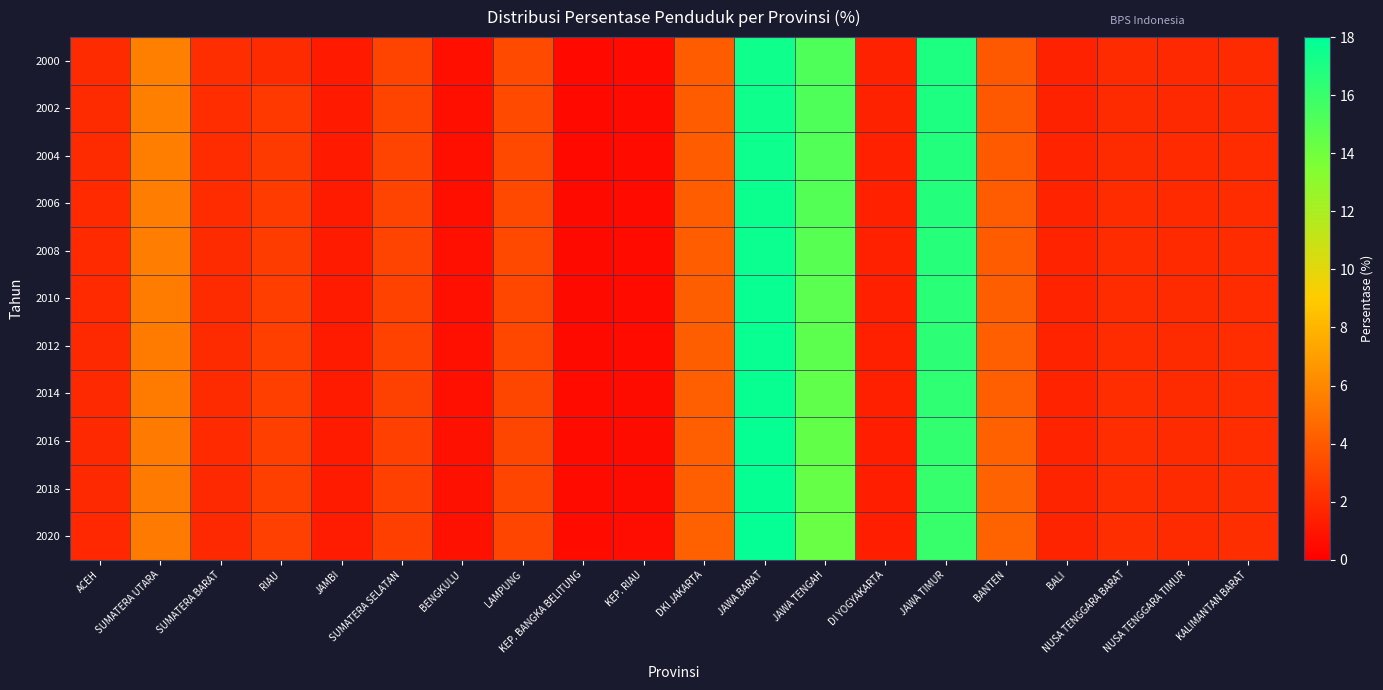

Reading left to right, list all the values displayed in this chart.

2000: ACEH=1.9	SUMATERA UTARA=5.7	SUMATERA BARAT=2.1	RIAU=1.9	JAMBI=1.2	SUMATERA SELATAN=3.0	BENGKULU=0.7	LAMPUNG=3.3	KEP. BANGKA BELITUNG=0.4	KEP. RIAU=0.5	DKI JAKARTA=4.1	JAWA BARAT=17.4	JAWA TENGAH=15.2	DI YOGYAKARTA=1.5	JAWA TIMUR=16.9	BANTEN=4.0	BALI=1.5	NUSA TENGGARA BARAT=1.9	NUSA TENGGARA TIMUR=1.9	KALIMANTAN BARAT=2.0
2002: ACEH=1.9	SUMATERA UTARA=5.6	SUMATERA BARAT=2.0	RIAU=2.5	JAMBI=1.2	SUMATERA SELATAN=3.0	BENGKULU=0.7	LAMPUNG=3.3	KEP. BANGKA BELITUNG=0.4	KEP. RIAU=0.5	DKI JAKARTA=4.1	JAWA BARAT=17.4	JAWA TENGAH=15.2	DI YOGYAKARTA=1.5	JAWA TIMUR=16.9	BANTEN=4.0	BALI=1.5	NUSA TENGGARA BARAT=1.9	NUSA TENGGARA TIMUR=1.9	KALIMANTAN BARAT=2.0
2004: ACEH=1.9	SUMATERA UTARA=5.6	SUMATERA BARAT=2.0	RIAU=2.6	JAMBI=1.2	SUMATERA SELATAN=3.0	BENGKULU=0.7	LAMPUNG=3.2	KEP. BANGKA BELITUNG=0.5	KEP. RIAU=0.5	DKI JAKARTA=4.1	JAWA BARAT=17.5	JAWA TENGAH=15.1	DI YOGYAKARTA=1.5	JAWA TIMUR=16.8	BANTEN=4.0	BALI=1.6	NUSA TENGGARA BARAT=2.0	NUSA TENGGARA TIMUR=1.9	KALIMANTAN BARAT=2.0
2006: ACEH=1.9	SUMATERA UTARA=5.5	SUMATERA BARAT=2.0	RIAU=2.6	JAMBI=1.2	SUMATERA SELATAN=3.0	BENGKULU=0.7	LAMPUNG=3.2	KEP. BANGKA BELITUNG=0.5	KEP. RIAU=0.5	DKI JAKARTA=4.1	JAWA BARAT=17.6	JAWA TENGAH=15.0	DI YOGYAKARTA=1.5	JAWA TIMUR=16.7	BANTEN=4.0	BALI=1.6	NUSA TENGGARA BARAT=2.0	NUSA TENGGARA TIMUR=1.9	KALIMANTAN BARAT=2.0
2008: ACEH=1.9	SUMATERA UTARA=5.5	SUMATERA BARAT=2.0	RIAU=2.7	JAMBI=1.2	SUMATERA SELATAN=3.0	BENGKULU=0.7	LAMPUNG=3.2	KEP. BANGKA BELITUNG=0.5	KEP. RIAU=0.5	DKI JAKARTA=4.1	JAWA BARAT=17.6	JAWA TENGAH=14.9	DI YOGYAKARTA=1.5	JAWA TIMUR=16.6	BANTEN=4.1	BALI=1.6	NUSA TENGGARA BARAT=2.0	NUSA TENGGARA TIMUR=1.9	KALIMANTAN BARAT=2.0
2010: ACEH=1.9	SUMATERA UTARA=5.5	SUMATERA BARAT=1.9	RIAU=2.8	JAMBI=1.2	SUMATERA SELATAN=2.9	BENGKULU=0.8	LAMPUNG=3.2	KEP. BANGKA BELITUNG=0.5	KEP. RIAU=0.6	DKI JAKARTA=4.2	JAWA BARAT=17.6	JAWA TENGAH=14.8	DI YOGYAKARTA=1.5	JAWA TIMUR=16.5	BANTEN=4.2	BALI=1.6	NUSA TENGGARA BARAT=2.0	NUSA TENGGARA TIMUR=1.9	KALIMANTAN BARAT=2.0
2012: ACEH=1.9	SUMATERA UTARA=5.5	SUMATERA BARAT=1.9	RIAU=2.8	JAMBI=1.2	SUMATERA SELATAN=2.9	BENGKULU=0.8	LAMPUNG=3.1	KEP. BANGKA BELITUNG=0.5	KEP. RIAU=0.6	DKI JAKARTA=4.2	JAWA BARAT=17.7	JAWA TENGAH=14.7	DI YOGYAKARTA=1.5	JAWA TIMUR=16.4	BANTEN=4.2	BALI=1.6	NUSA TENGGARA BARAT=2.0	NUSA TENGGARA TIMUR=1.9	KALIMANTAN BARAT=2.0
2014: ACEH=1.9	SUMATERA UTARA=5.5	SUMATERA BARAT=1.9	RIAU=2.8	JAMBI=1.2	SUMATERA SELATAN=2.9	BENGKULU=0.8	LAMPUNG=3.1	KEP. BANGKA BELITUNG=0.5	KEP. RIAU=0.6	DKI JAKARTA=4.2	JAWA BARAT=17.7	JAWA TENGAH=14.6	DI YOGYAKARTA=1.4	JAWA TIMUR=16.3	BANTEN=4.2	BALI=1.6	NUSA TENGGARA BARAT=2.0	NUSA TENGGARA TIMUR=1.9	KALIMANTAN BARAT=2.0
2016: ACEH=1.8	SUMATERA UTARA=5.4	SUMATERA BARAT=1.9	RIAU=2.8	JAMBI=1.2	SUMATERA SELATAN=2.9	BENGKULU=0.8	LAMPUNG=3.1	KEP. BANGKA BELITUNG=0.5	KEP. RIAU=0.6	DKI JAKARTA=4.2	JAWA BARAT=17.7	JAWA TENGAH=14.5	DI YOGYAKARTA=1.4	JAWA TIMUR=16.2	BANTEN=4.3	BALI=1.6	NUSA TENGGARA BARAT=2.0	NUSA TENGGARA TIMUR=1.9	KALIMANTAN BARAT=2.0
2018: ACEH=1.8	SUMATERA UTARA=5.4	SUMATERA BARAT=1.9	RIAU=2.8	JAMBI=1.3	SUMATERA SELATAN=2.9	BENGKULU=0.8	LAMPUNG=3.1	KEP. BANGKA BELITUNG=0.5	KEP. RIAU=0.6	DKI JAKARTA=4.2	JAWA BARAT=17.7	JAWA TENGAH=14.4	DI YOGYAKARTA=1.4	JAWA TIMUR=16.1	BANTEN=4.3	BALI=1.6	NUSA TENGGARA BARAT=2.0	NUSA TENGGARA TIMUR=1.9	KALIMANTAN BARAT=2.0
2020: ACEH=1.8	SUMATERA UTARA=5.4	SUMATERA BARAT=1.8	RIAU=2.9	JAMBI=1.3	SUMATERA SELATAN=2.8	BENGKULU=0.8	LAMPUNG=3.1	KEP. BANGKA BELITUNG=0.5	KEP. RIAU=0.6	DKI JAKARTA=4.3	JAWA BARAT=17.8	JAWA TENGAH=14.3	DI YOGYAKARTA=1.4	JAWA TIMUR=16.0	BANTEN=4.4	BALI=1.6	NUSA TENGGARA BARAT=2.0	NUSA TENGGARA TIMUR=1.9	KALIMANTAN BARAT=2.0